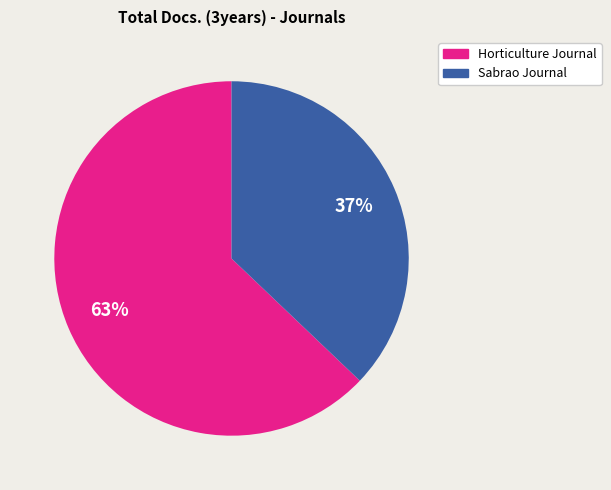

Count the number of slices in the pie.

2